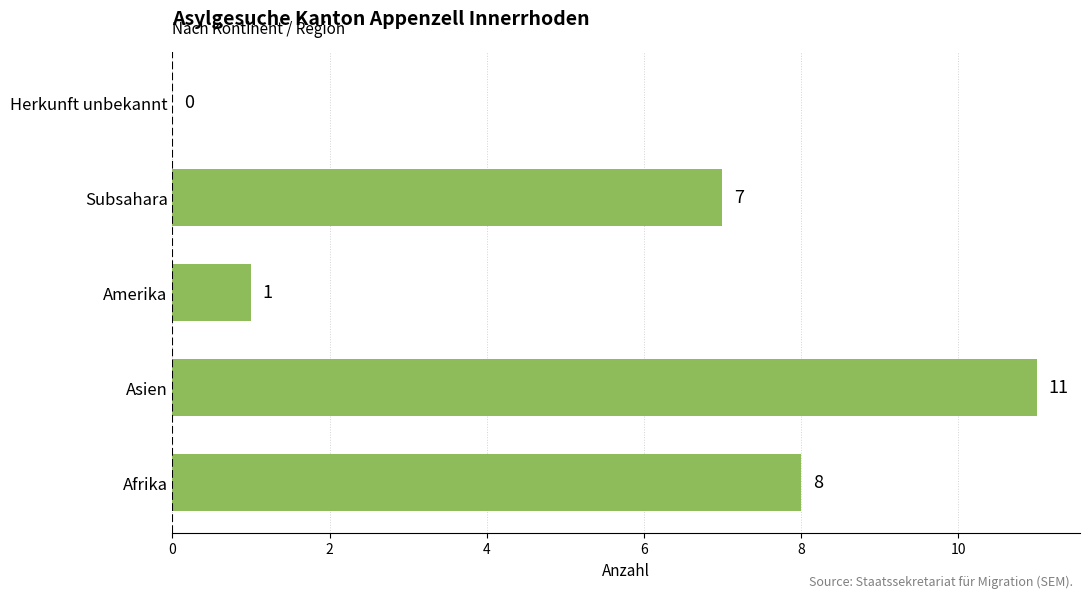

Where is the data nearest to the value 5?

Subsahara